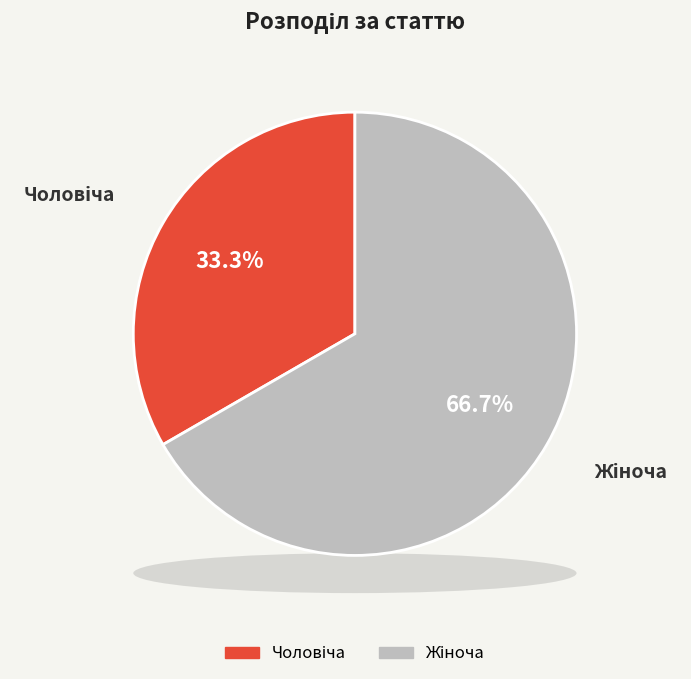

What percentage is the Чоловіча slice, to the nearest percent?

33%